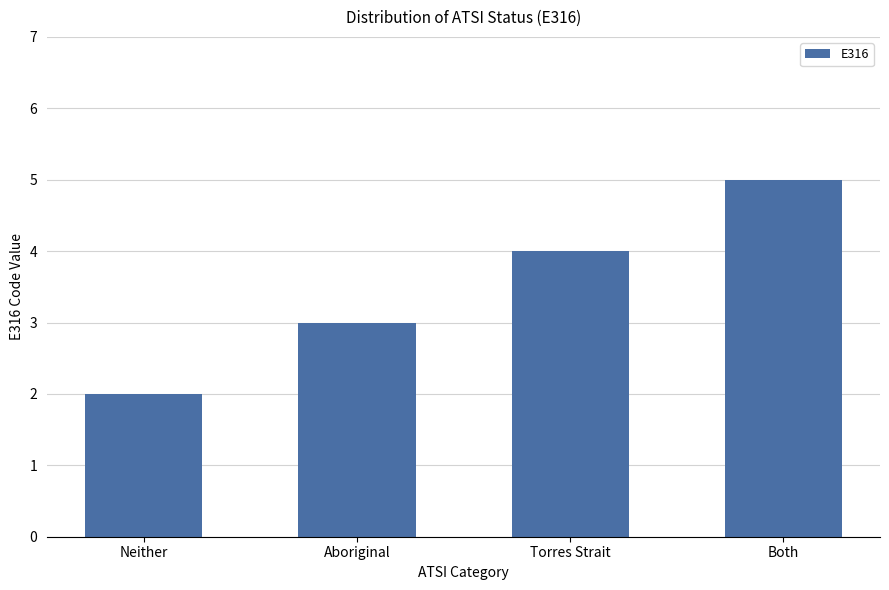

Rank the categories by value from lowest to highest.

Neither, Aboriginal, Torres Strait, Both